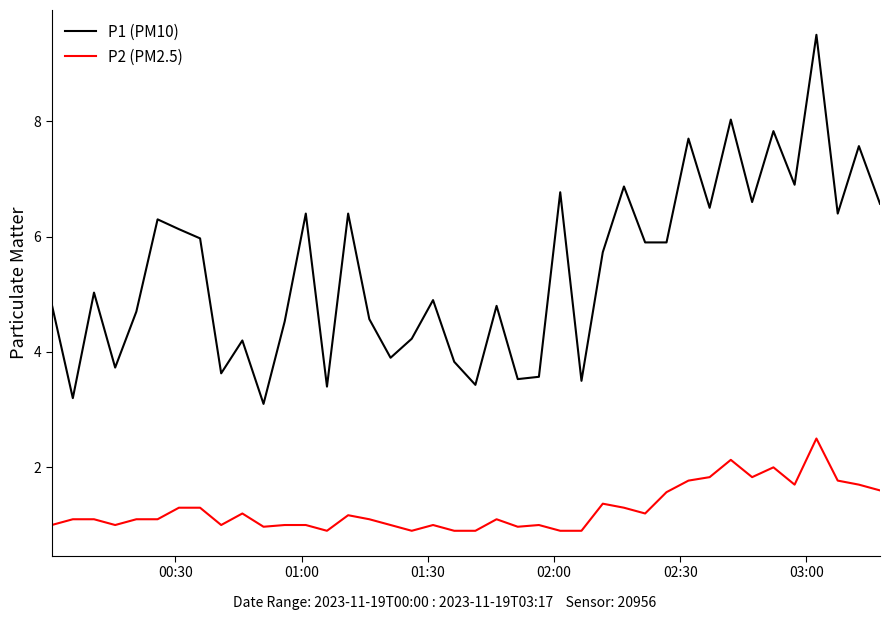

What is the minimum value shown in the chart?

0.9